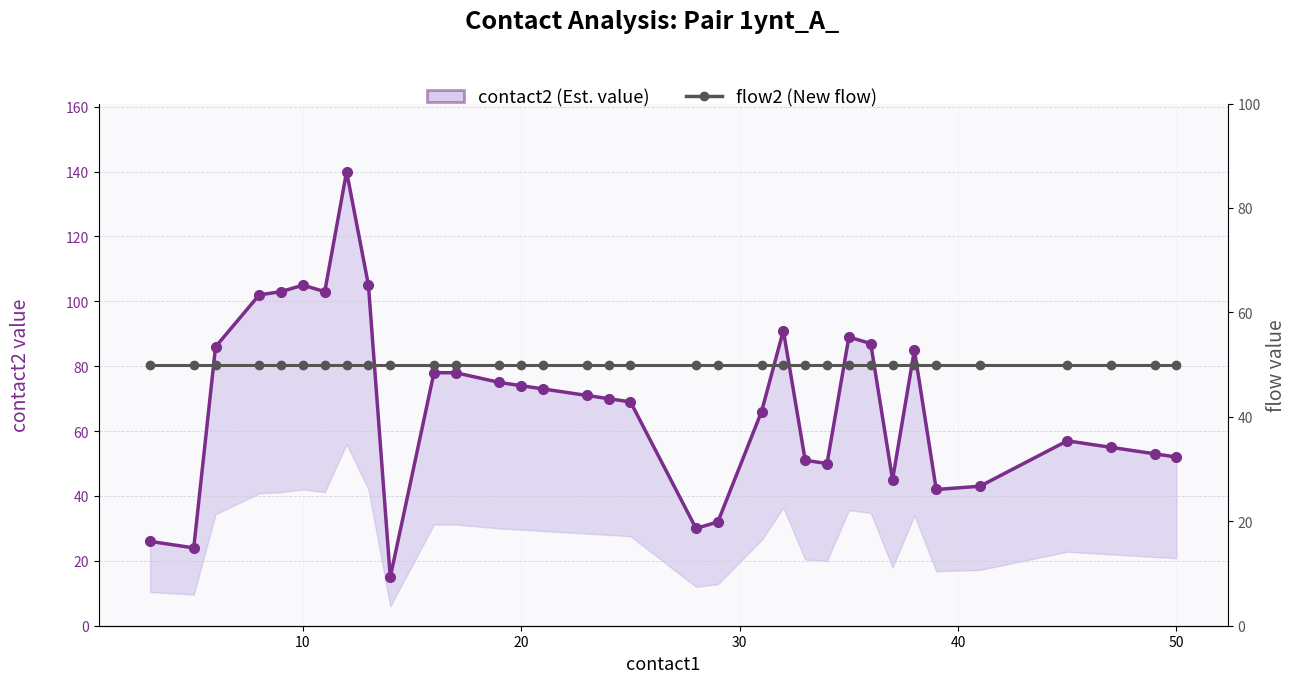

True or false: contact2 (Est. value) has more than 1 interior local peaks.

True